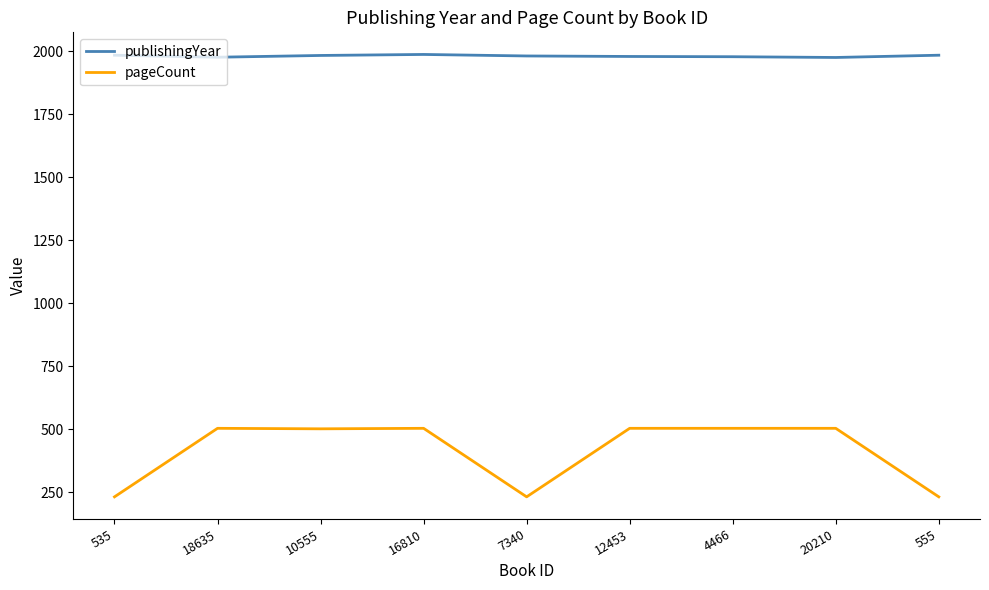

What position from the left is 16810?

4